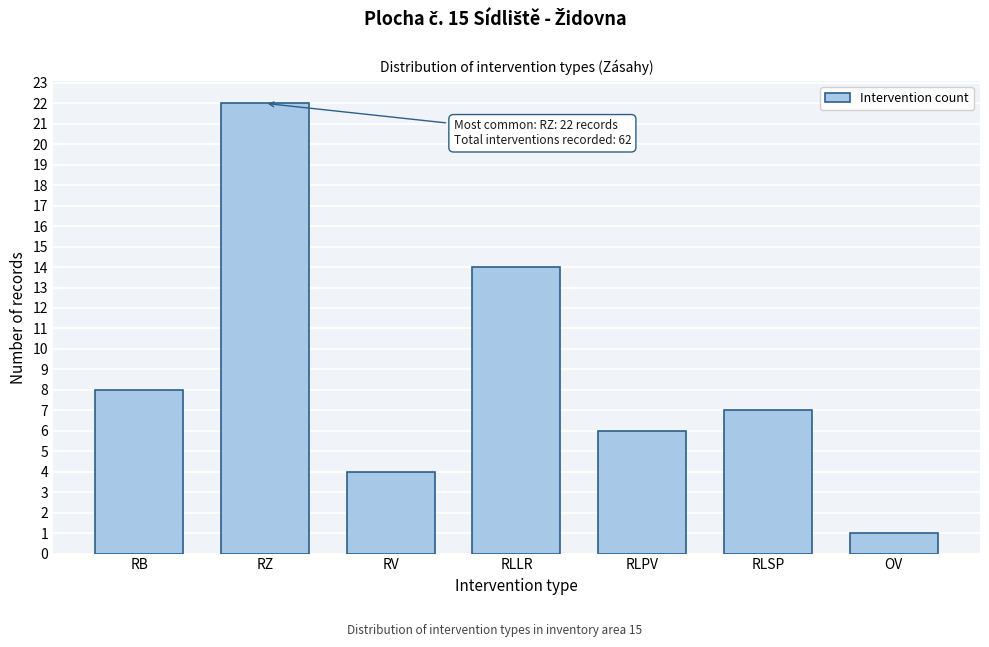

Reading left to right, transcribe all the data shown in this chart.

RB=8	RZ=22	RV=4	RLLR=14	RLPV=6	RLSP=7	OV=1